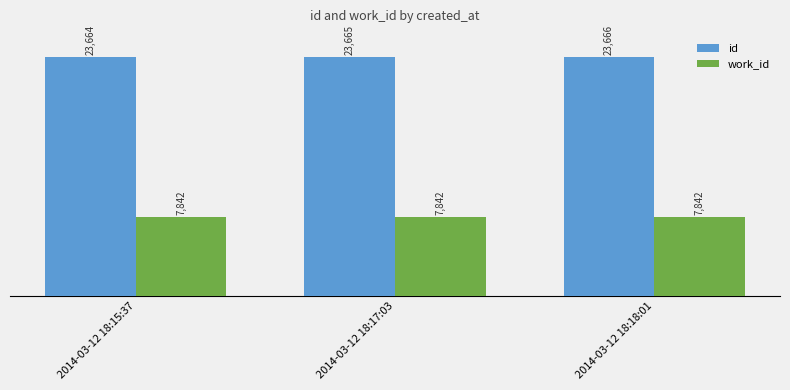

What is the value of the id bar at the 1st from the left?

23664